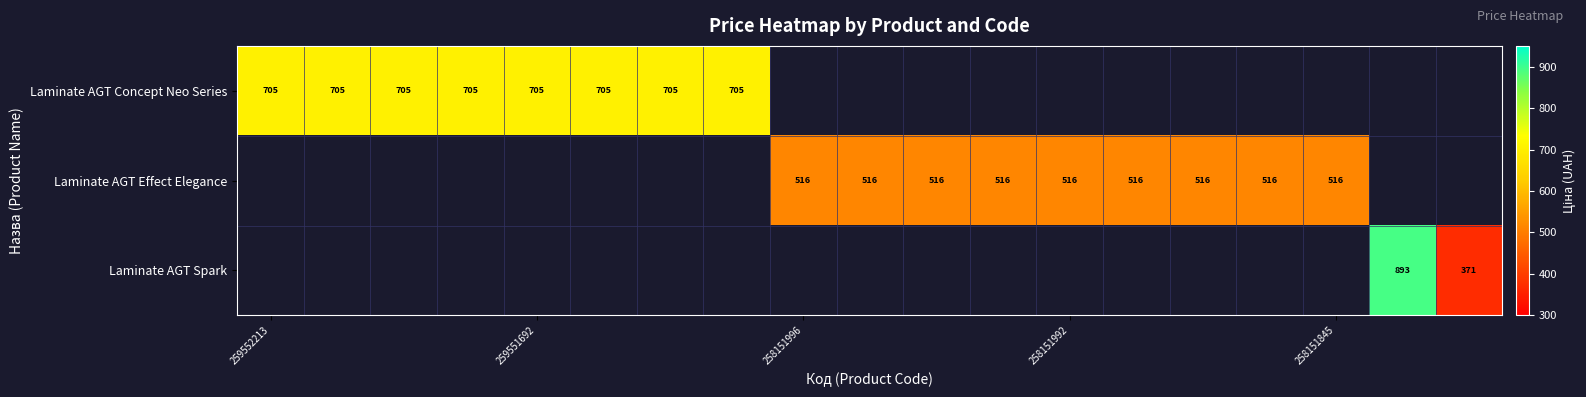

How many positive values does the Laminate AGT Concept Neo Series series have?

8